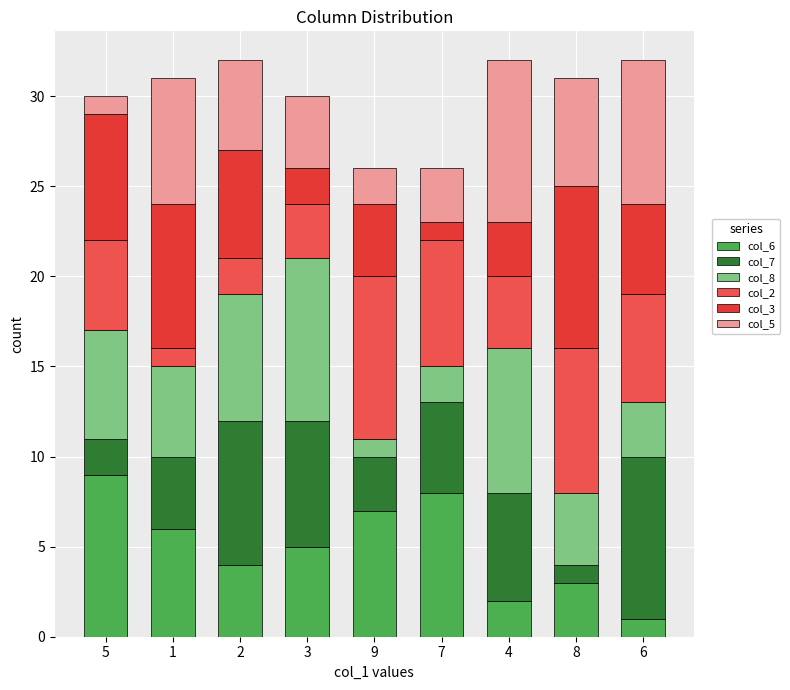

What are all the series names shown in the legend?

col_6, col_7, col_8, col_2, col_3, col_5